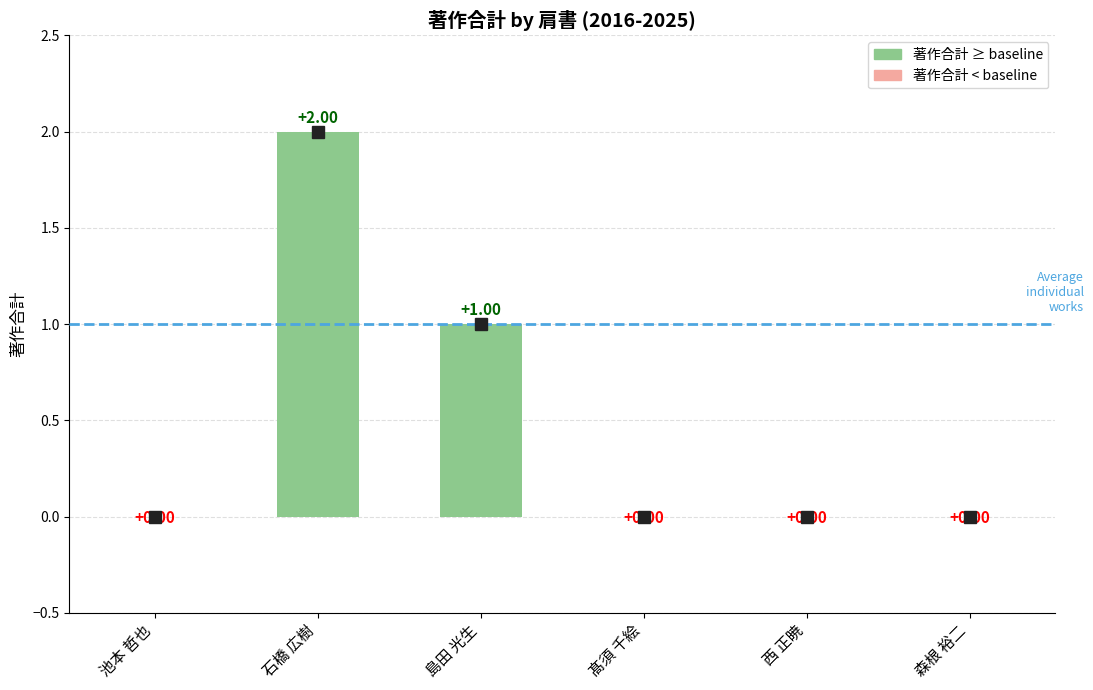

How many categories are shown in the chart?

6